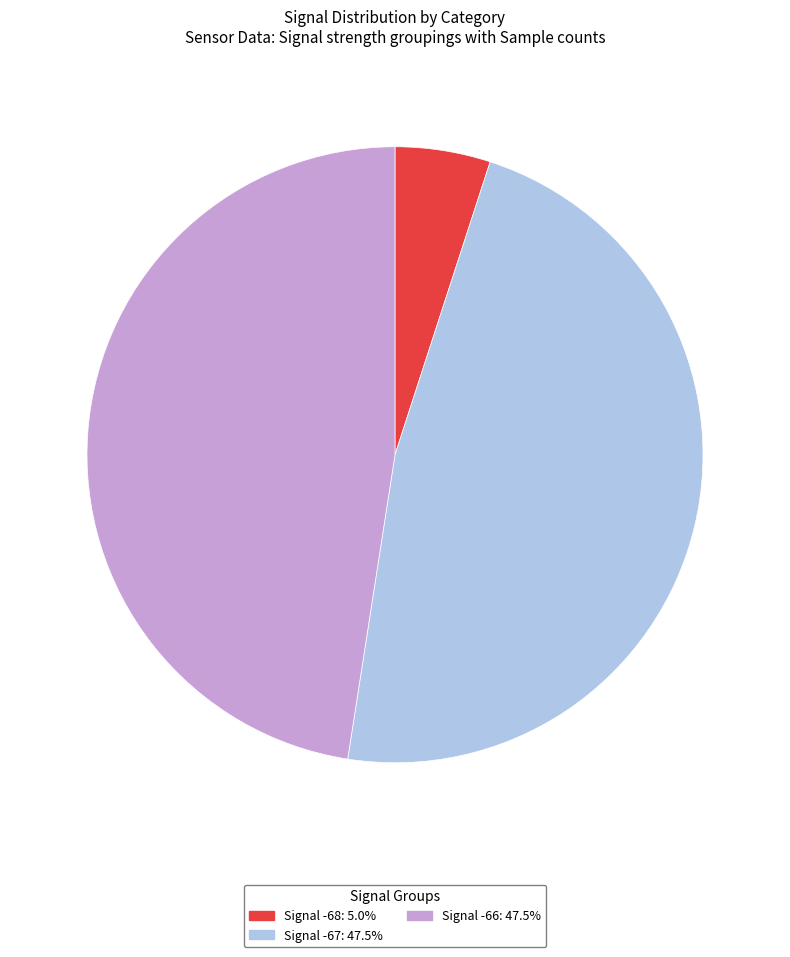

Is there any slice that represents more than half of the pie?

No